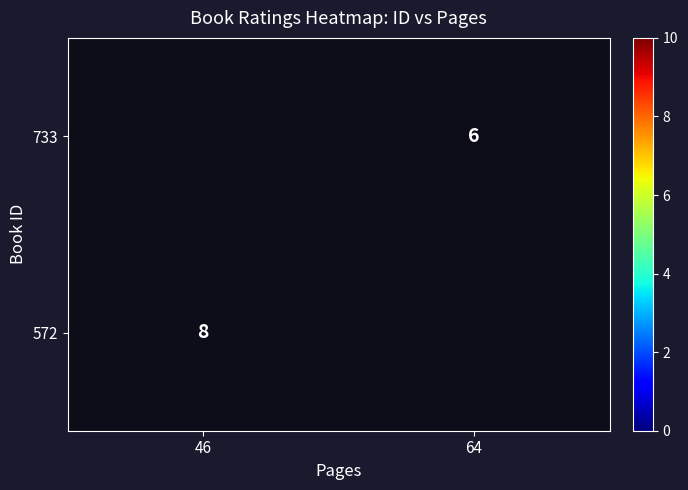

The 733 series shows 10 at 64. True or false?

False